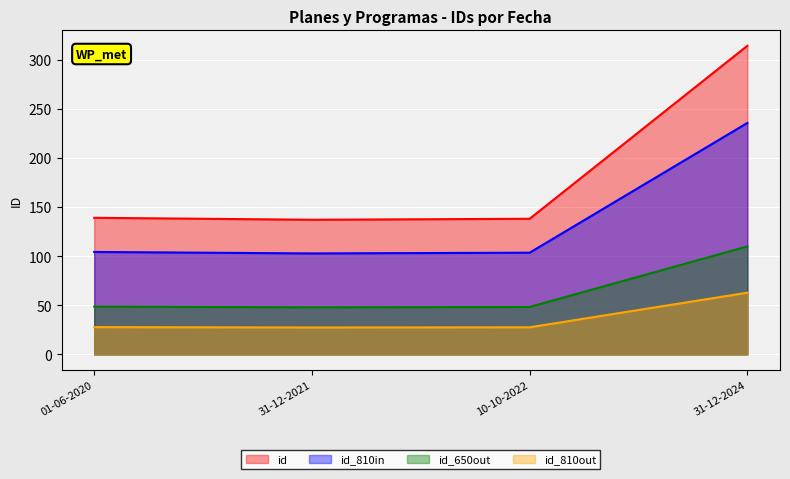

At which category does the data reach its first local valley?

31-12-2021